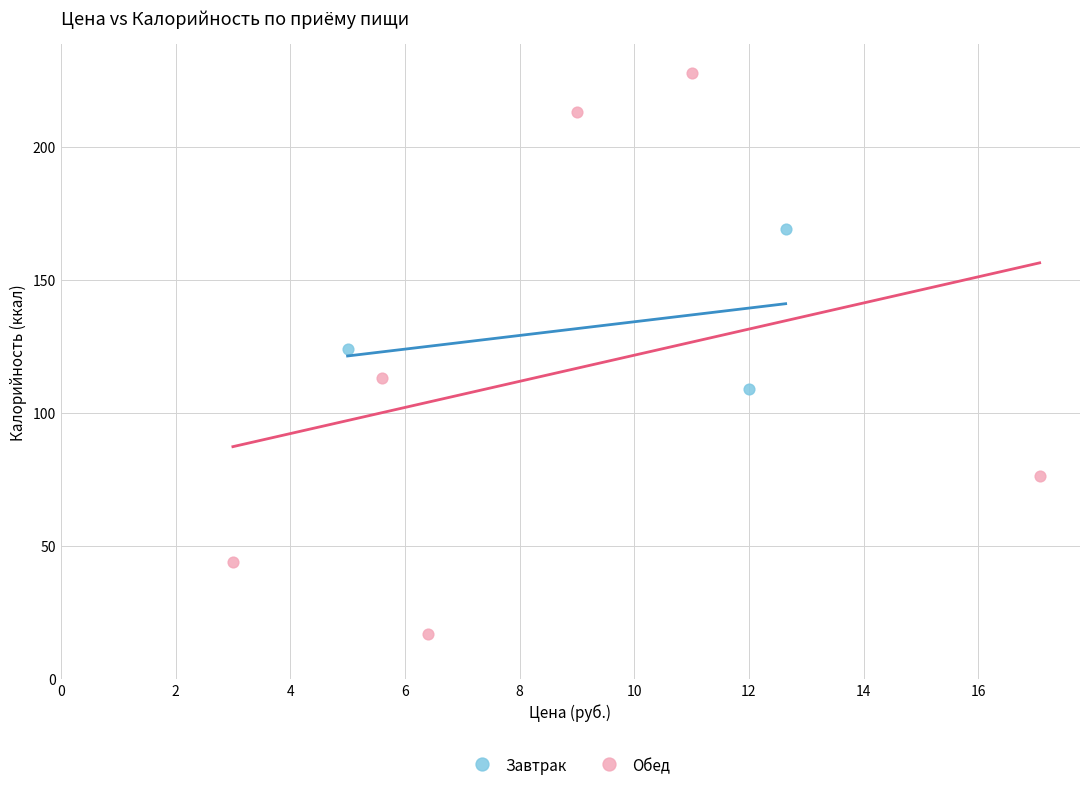

Which series reaches the minimum Y coordinate?

Обед